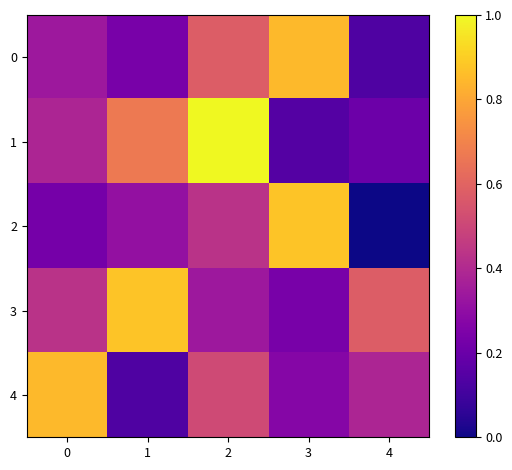

At 0, list the series in order from largest to smallest.

4, 3, 1, 0, 2